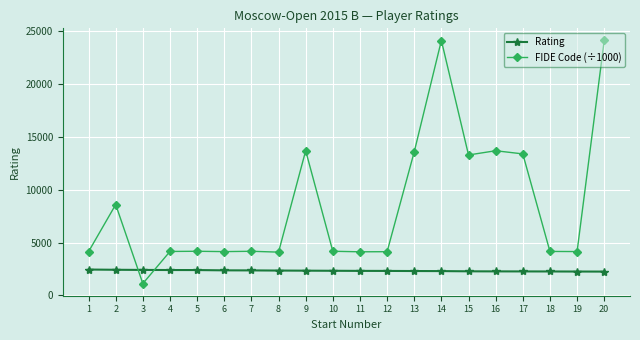

How many lines are shown in the chart?

2